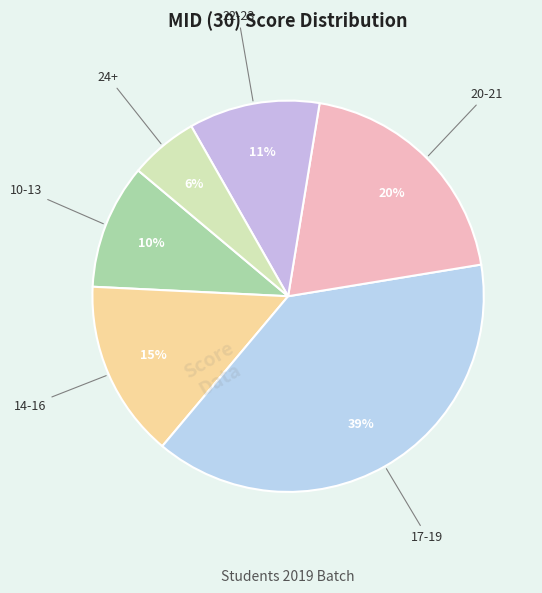

Do 14-16 and 10-13 together represent more than half of the pie?

No